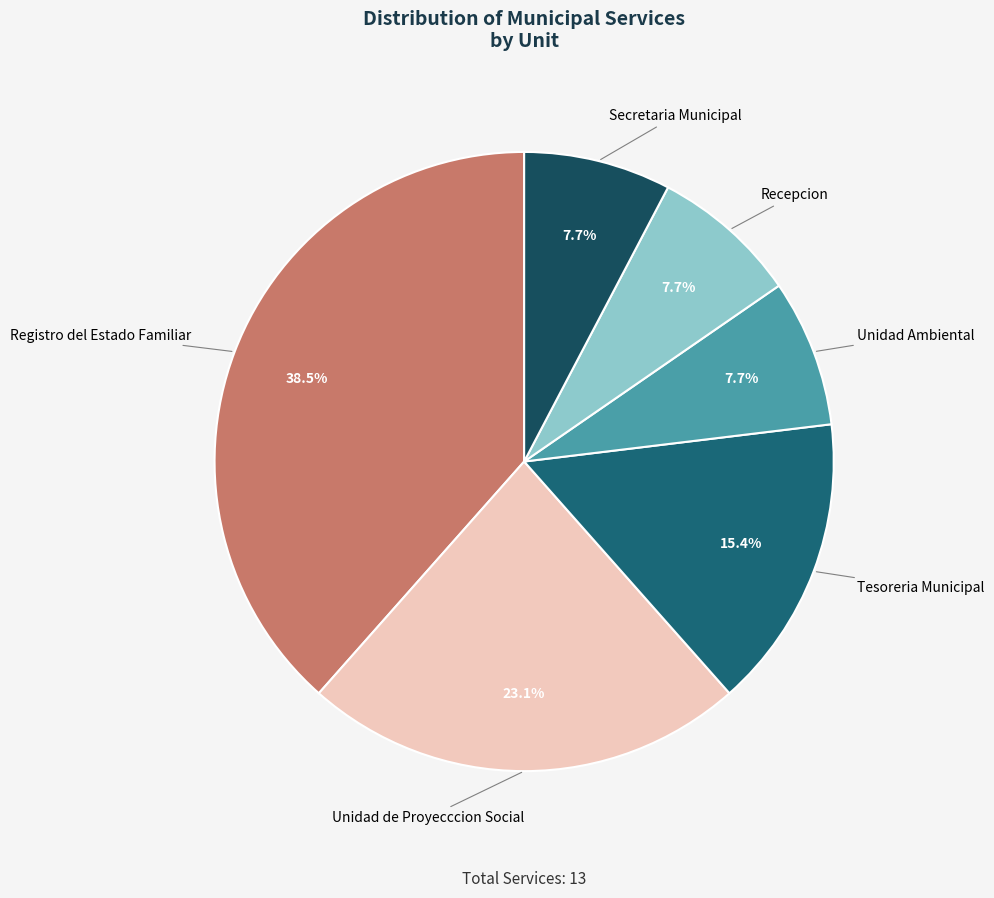

What is the ratio of the value at Secretaria Municipal to the value at Recepcion?

1.0